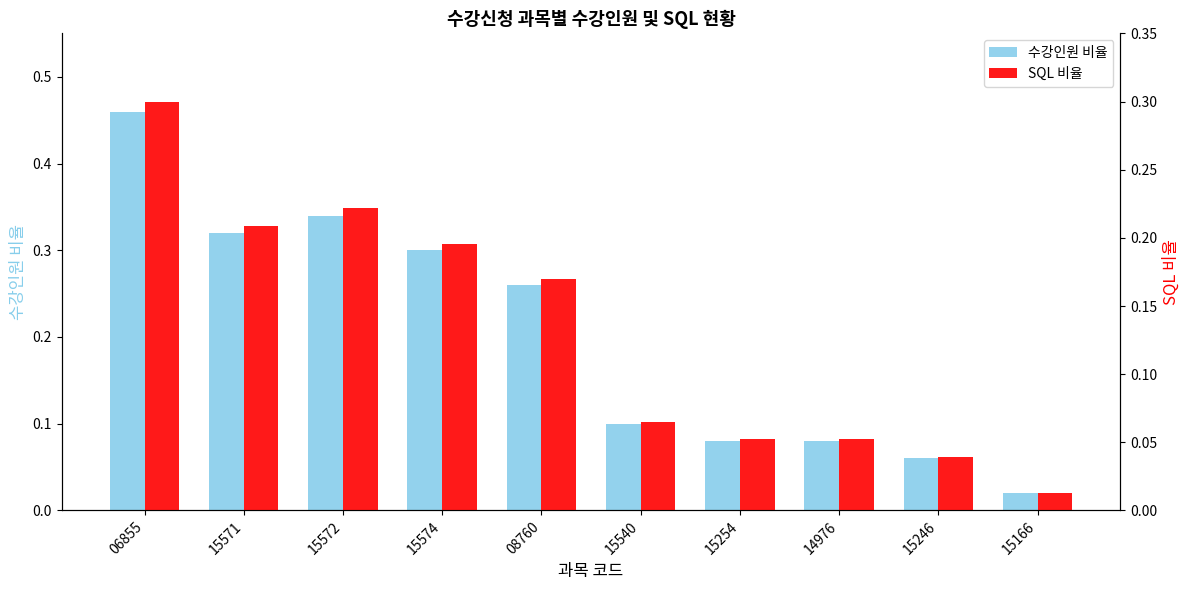

List the series in order of their peak value, lowest first.

SQL 비율, 수강인원 비율